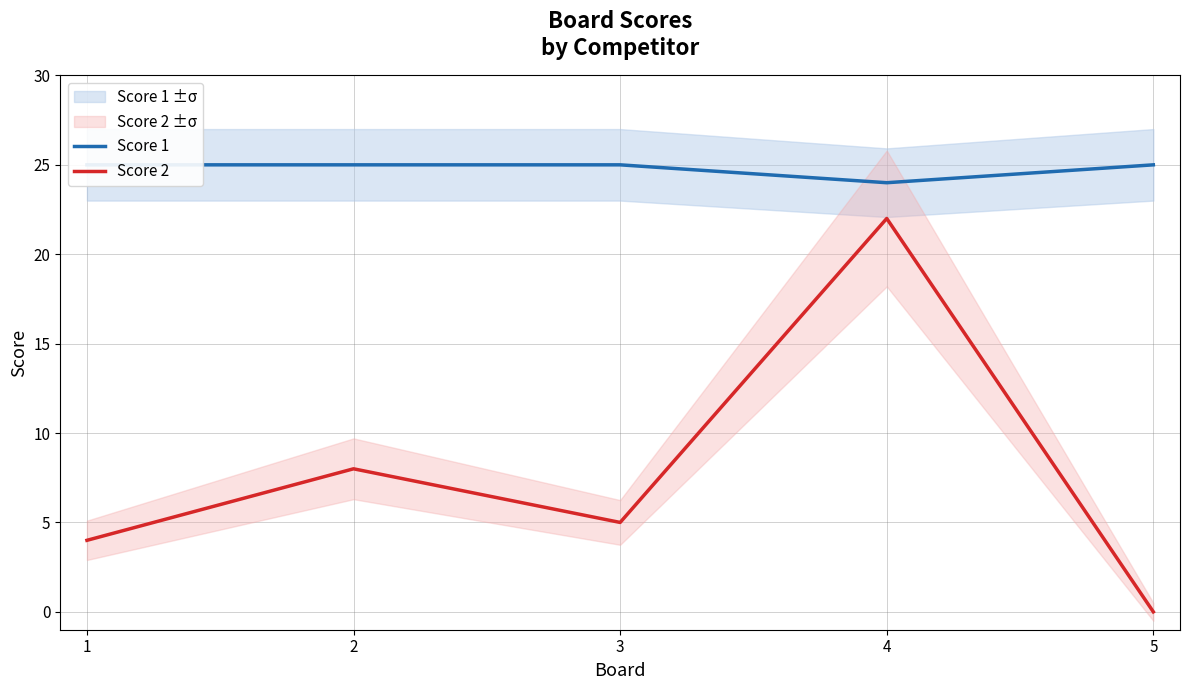

Where is Score 2 nearest to the value 11?

2